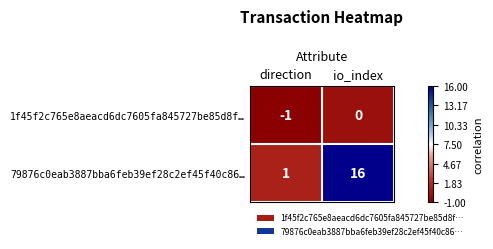

Is it true that 1f45f2c765e8aeacd6dc7605fa845727be85d8f… equals 0 at io_index?

True